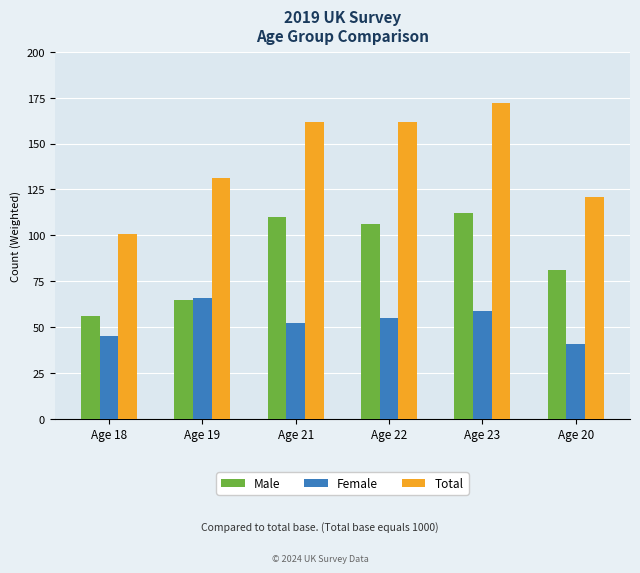

What is the difference between the maximum and minimum values in the Female series?

25